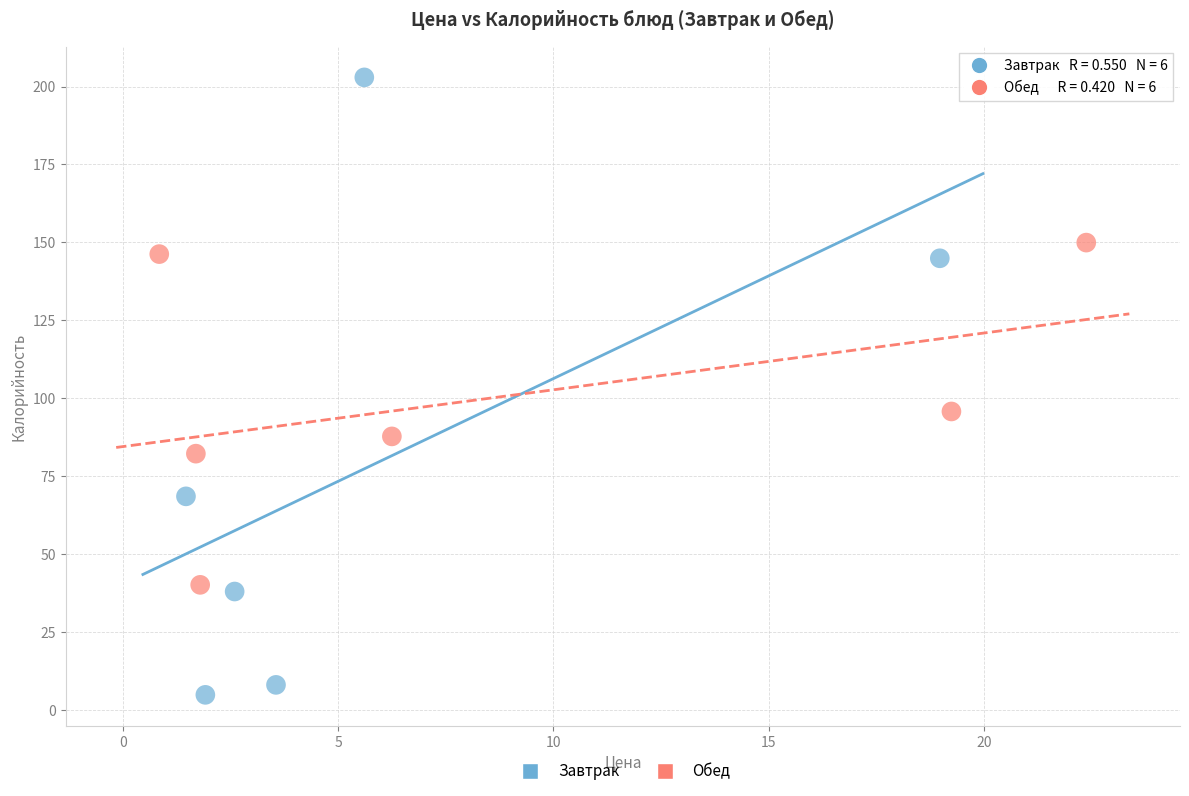

What are all the series names shown in the legend?

Завтрак, Обед